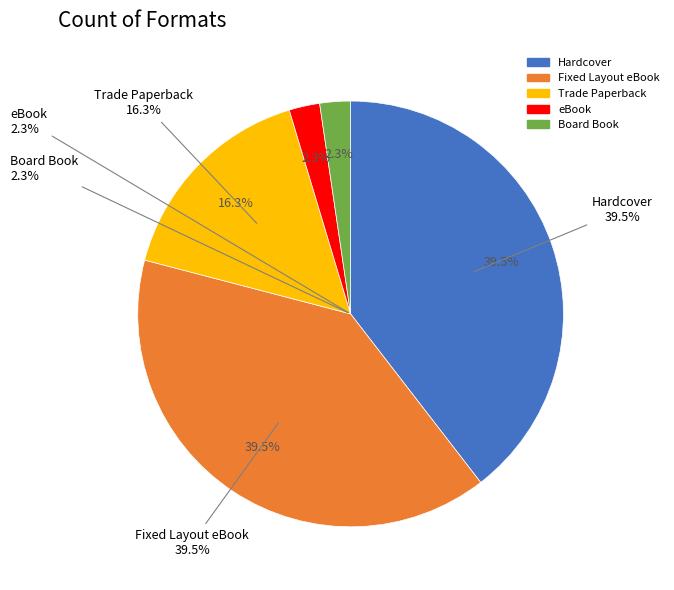

Does Board Book account for over 50% of the chart?

No